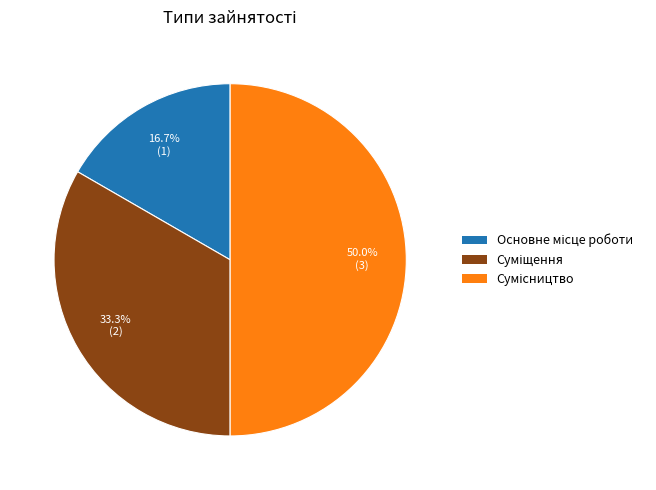

How many slices are in this pie chart?

3